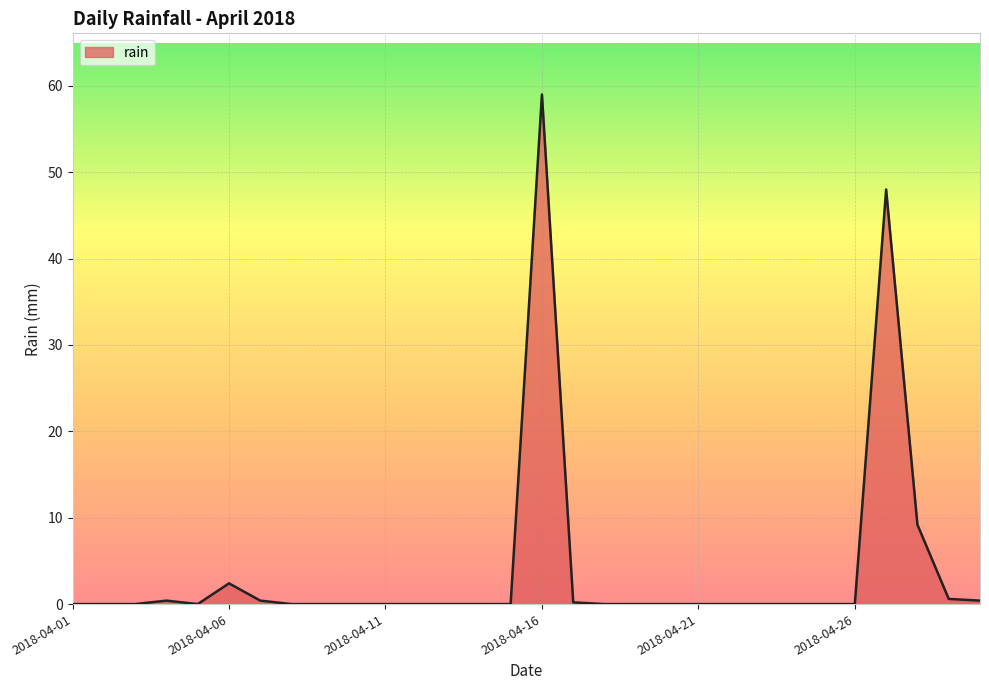

How many lines are shown in the chart?

1